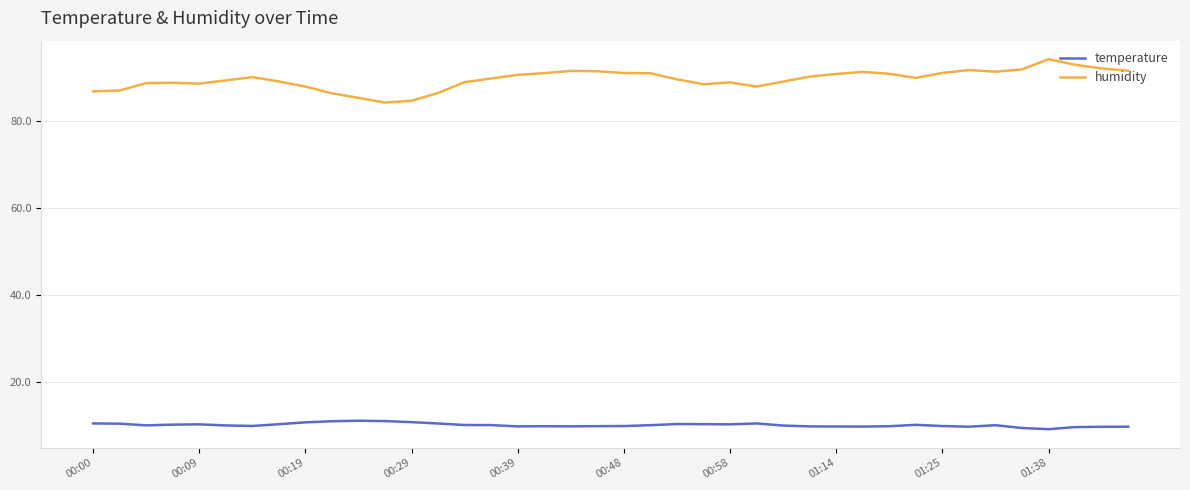

What is the minimum value shown in the chart?

9.3